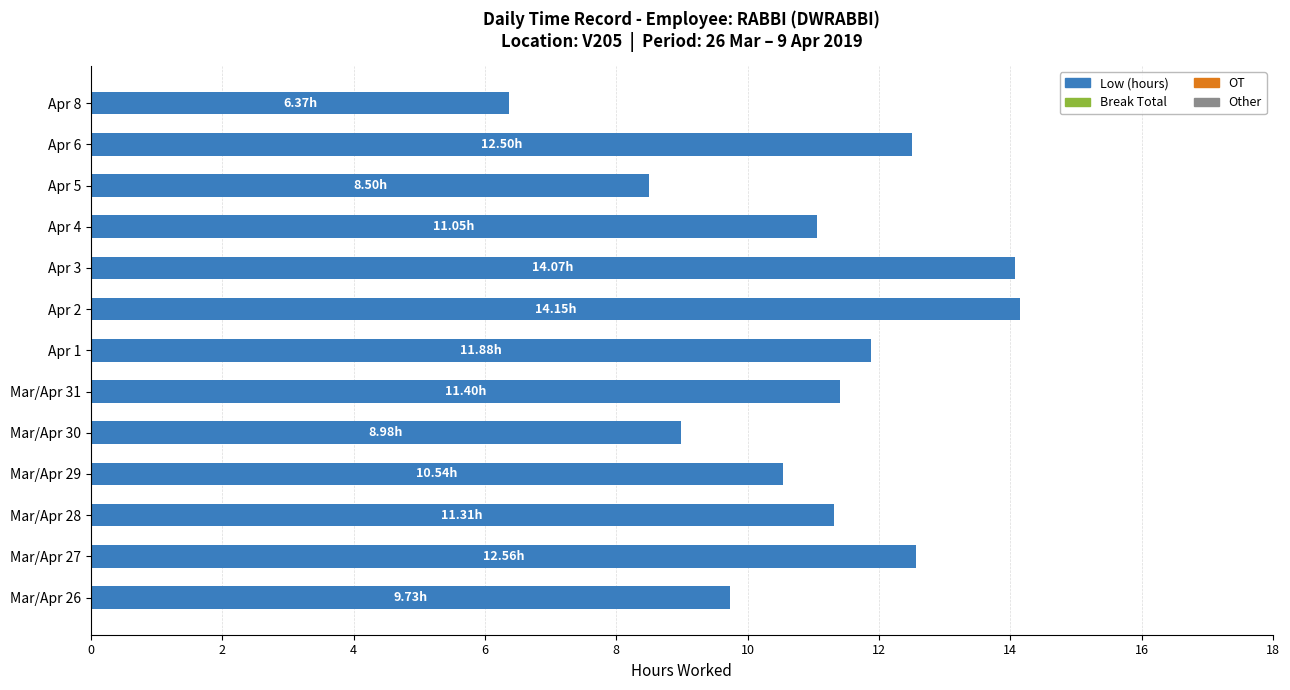

What is the ratio of the value at Mar/Apr 29 to the value at Mar/Apr 28?

0.9